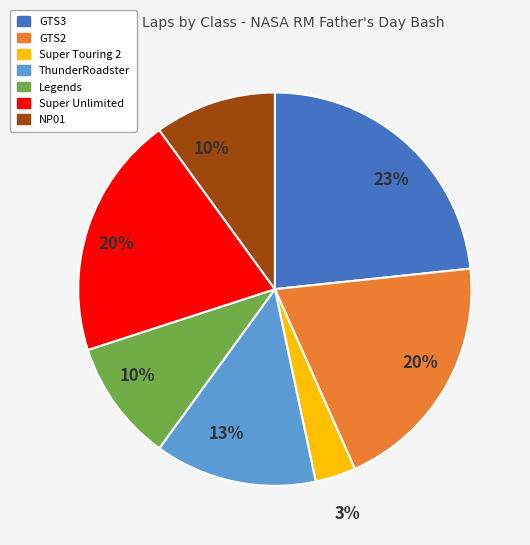

How many slices are in this pie chart?

7